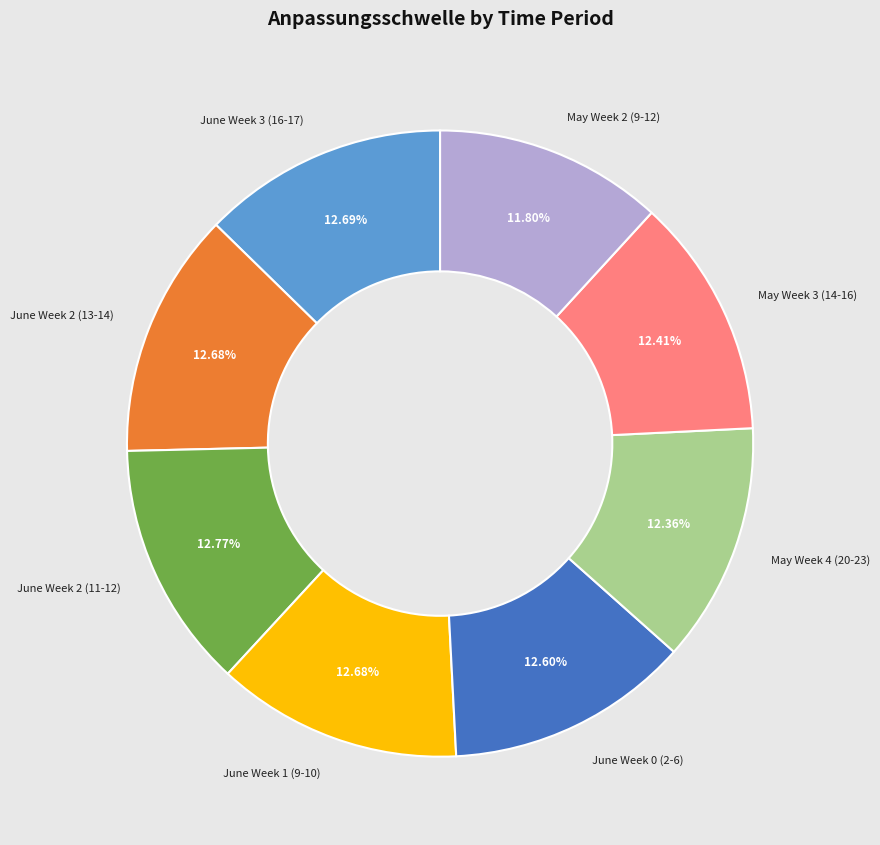

Is there any slice that represents more than half of the pie?

No